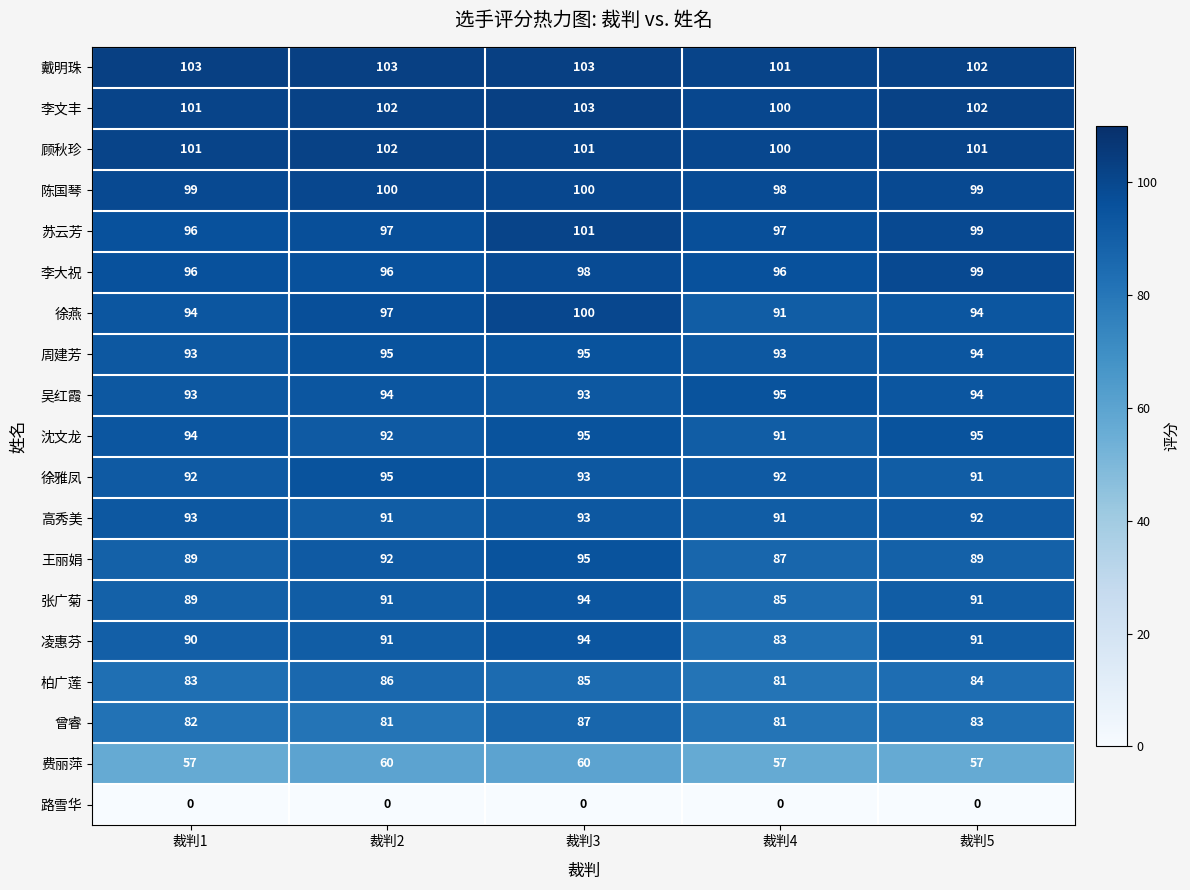

What is the sum of the 徐雅凤 values at 裁判5 and 裁判1?

183